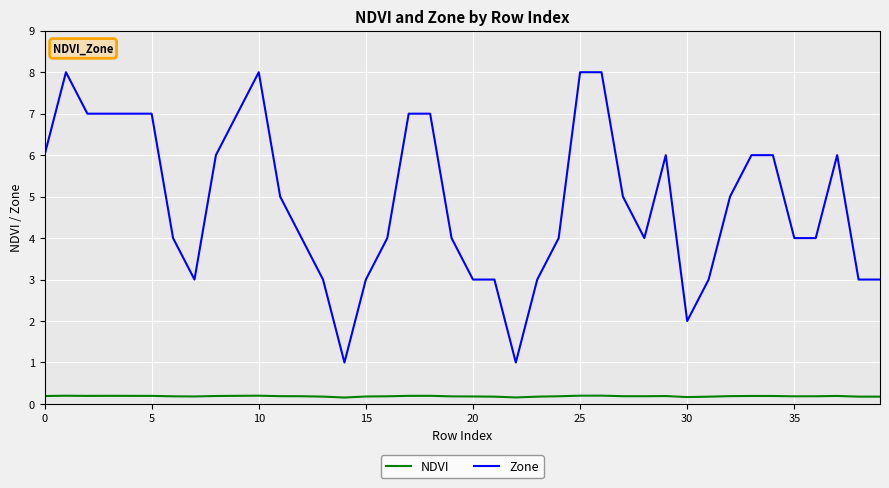

How many lines are shown in the chart?

2